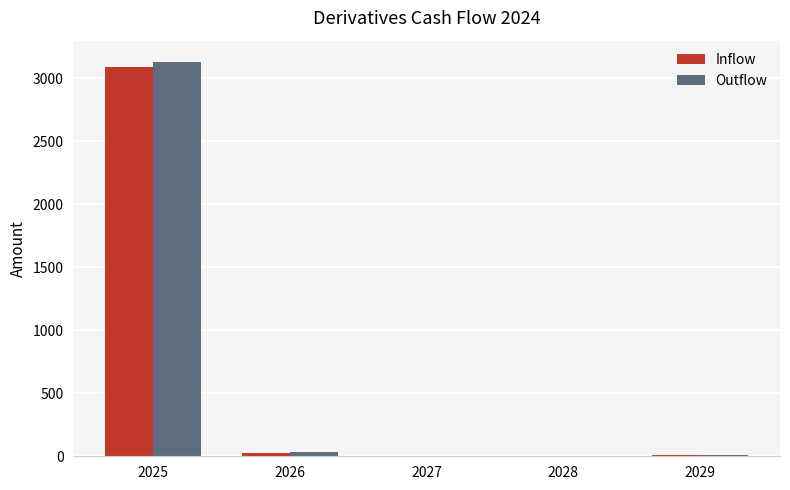

Which category has the highest value in the Outflow series?

2025